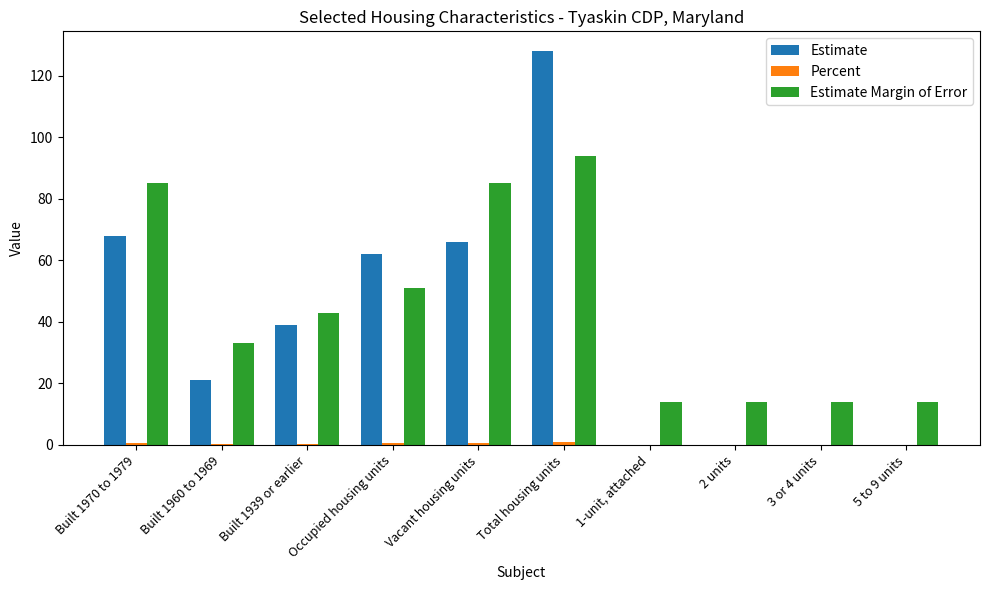

The Estimate Margin of Error series shows 33.0 at Built 1960 to 1969. True or false?

True